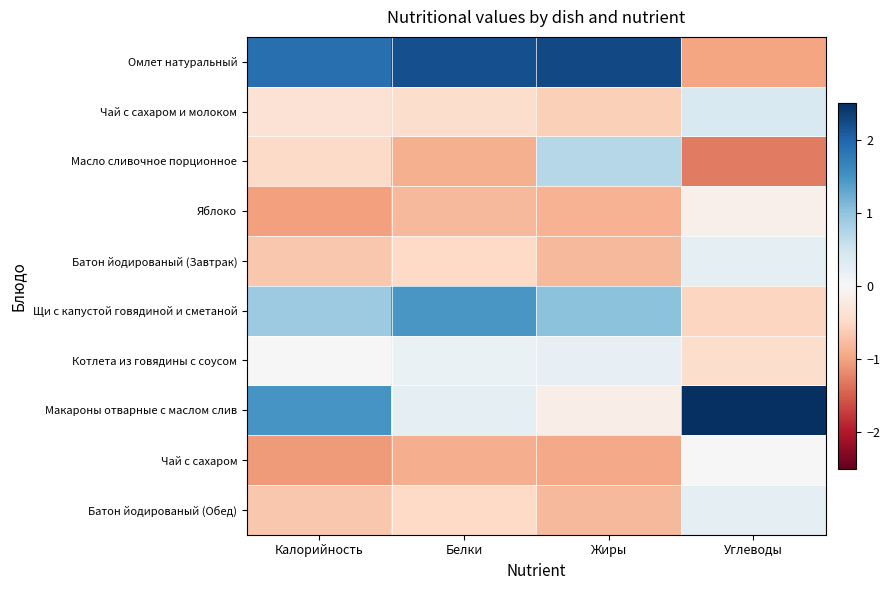

Rank the series at Углеводы from lowest to highest value.

Масло сливочное порционное, Омлет натуральный, Щи с капустой говядиной и сметаной, Котлета из говядины с соусом, Яблоко, Чай с сахаром, Батон йодированый (Завтрак), Батон йодированый (Обед), Чай с сахаром и молоком, Макароны отварные с маслом слив